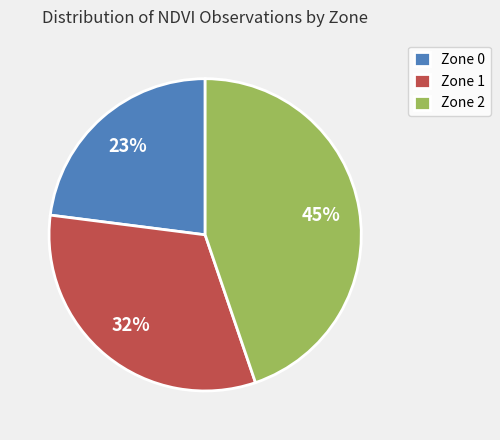

Rank the categories by value from lowest to highest.

Zone 0, Zone 1, Zone 2